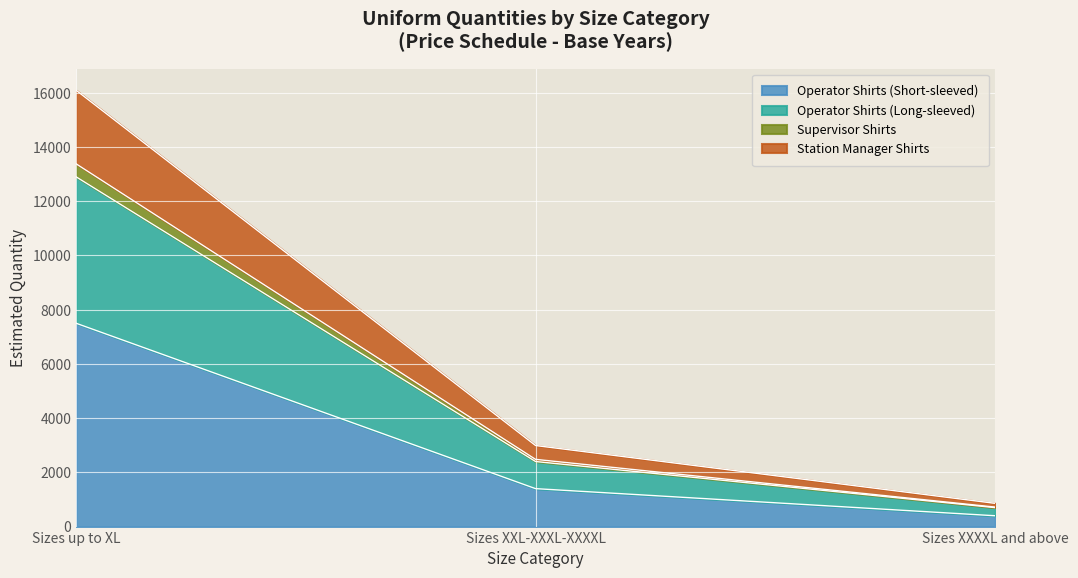

What is the label of the 3rd point from the right?

Sizes up to XL